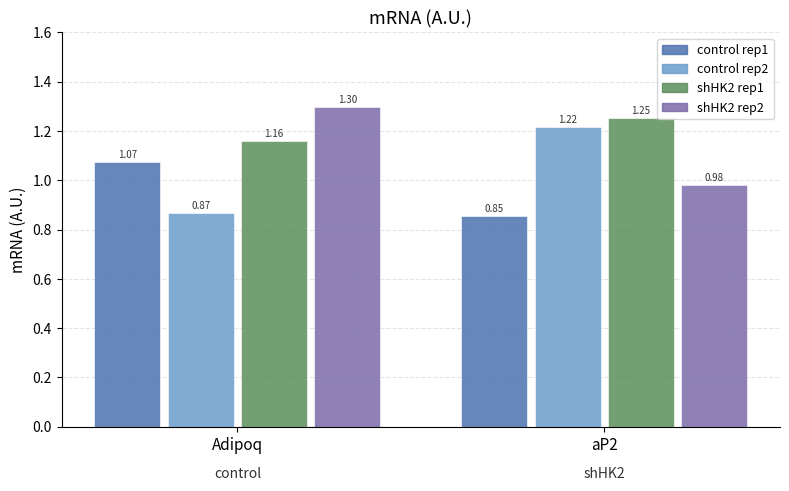

What is the label of the 1st bar from the left?

Adipoq